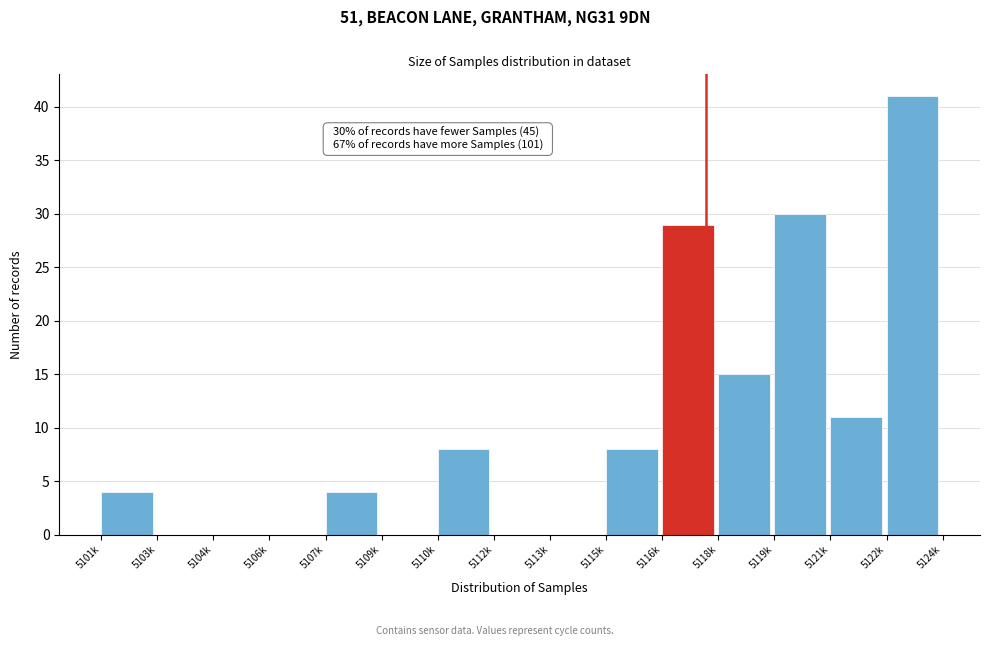

Reading left to right, list all the values displayed in this chart.

5101k=4	5103k=0	5104k=0	5106k=0	5107k=4	5109k=0	5110k=8	5112k=0	5113k=0	5115k=8	5116k=29	5118k=15	5119k=30	5121k=11	5122k=41